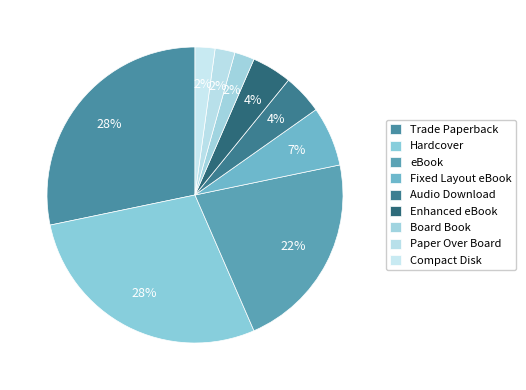

What is the smallest slice in the pie chart?

Board Book